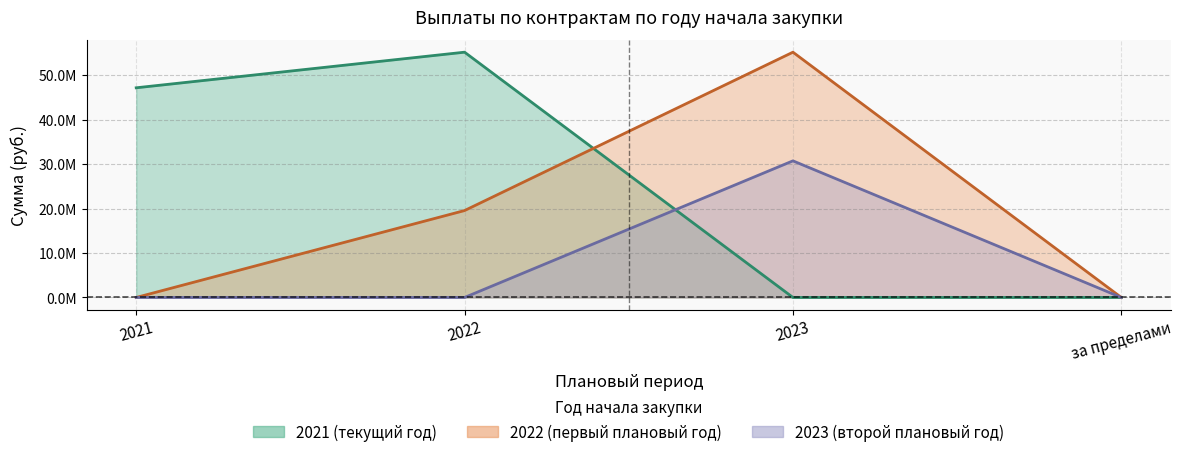

Rank the series by their average value, from lowest to highest.

2023 (второй плановый год), 2022 (первый плановый год), 2021 (текущий год)